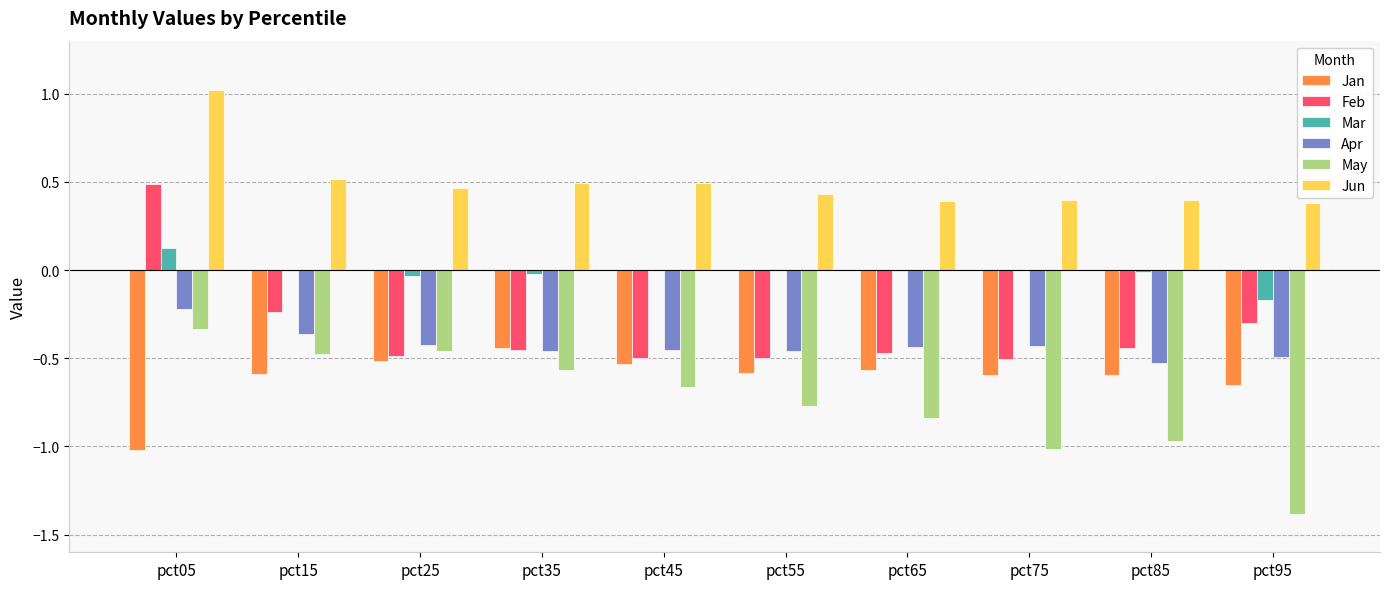

True or false: Mar has a value of 0.1 at pct05.

True